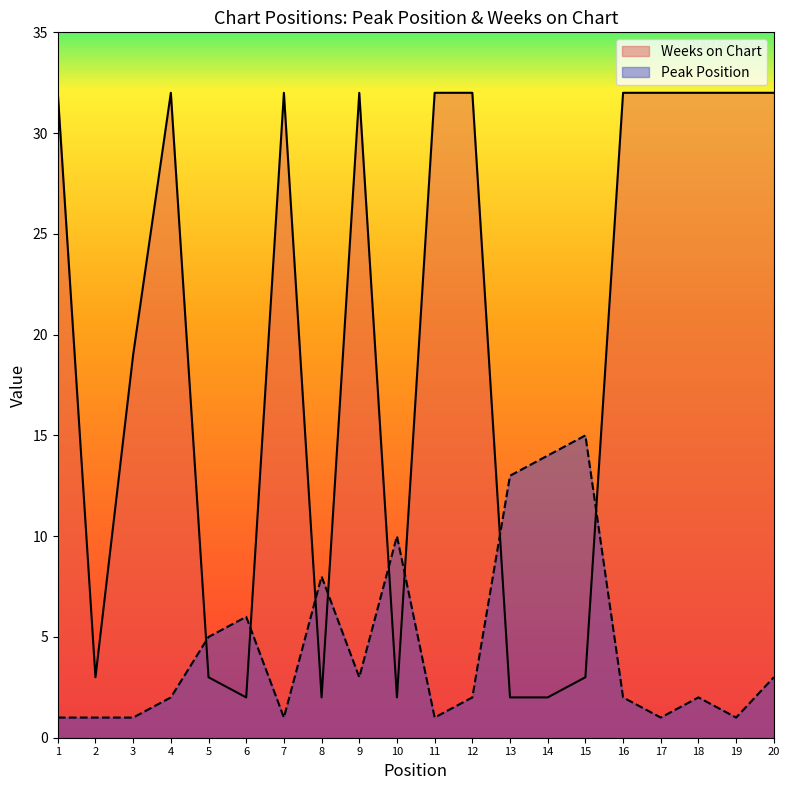

Which category has the lowest value in the Weeks on Chart series?

6